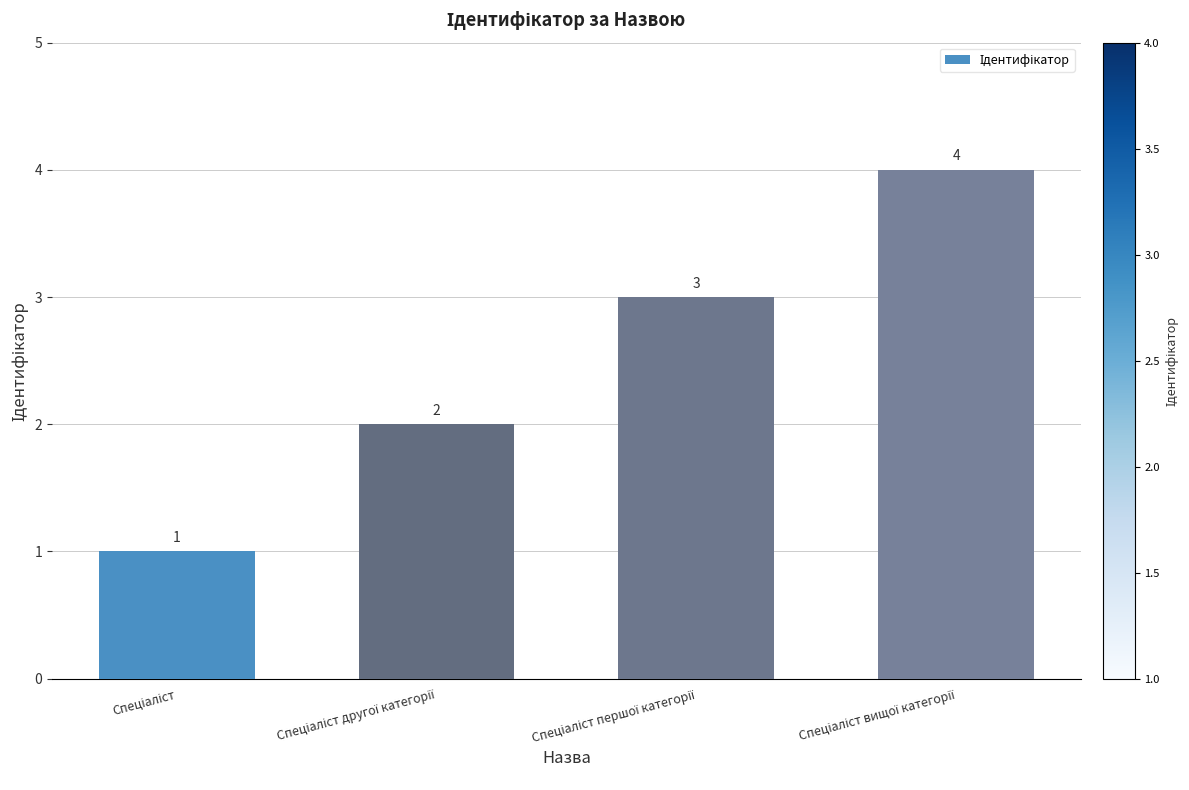

What is the value of the 1st bar from the left?

1